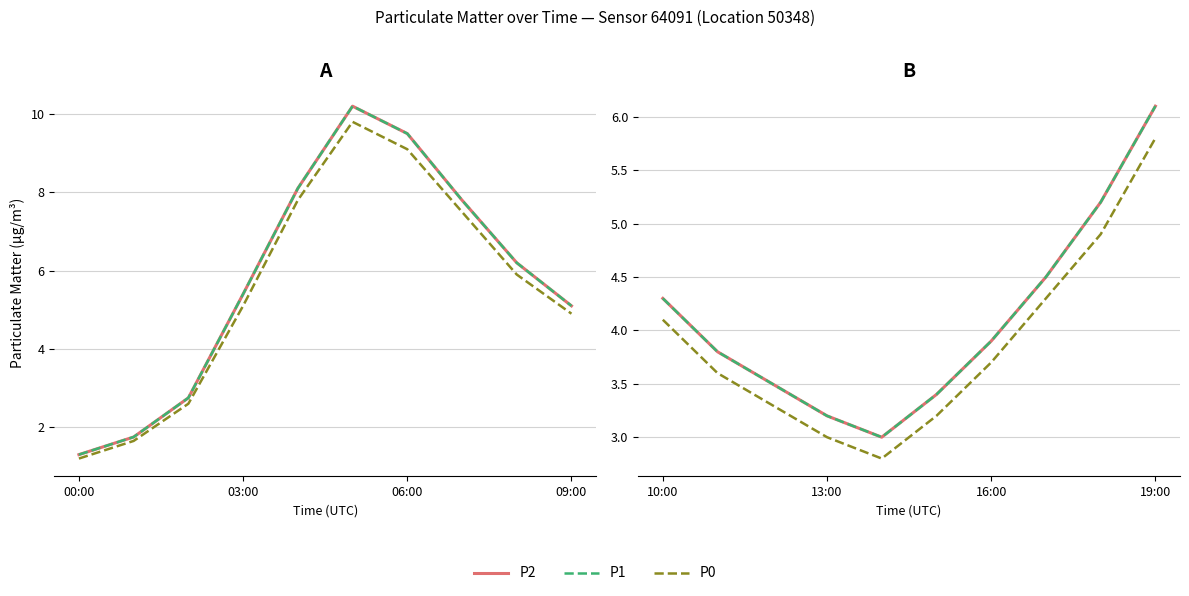

True or false: P1 and P0 cross at least once.

False